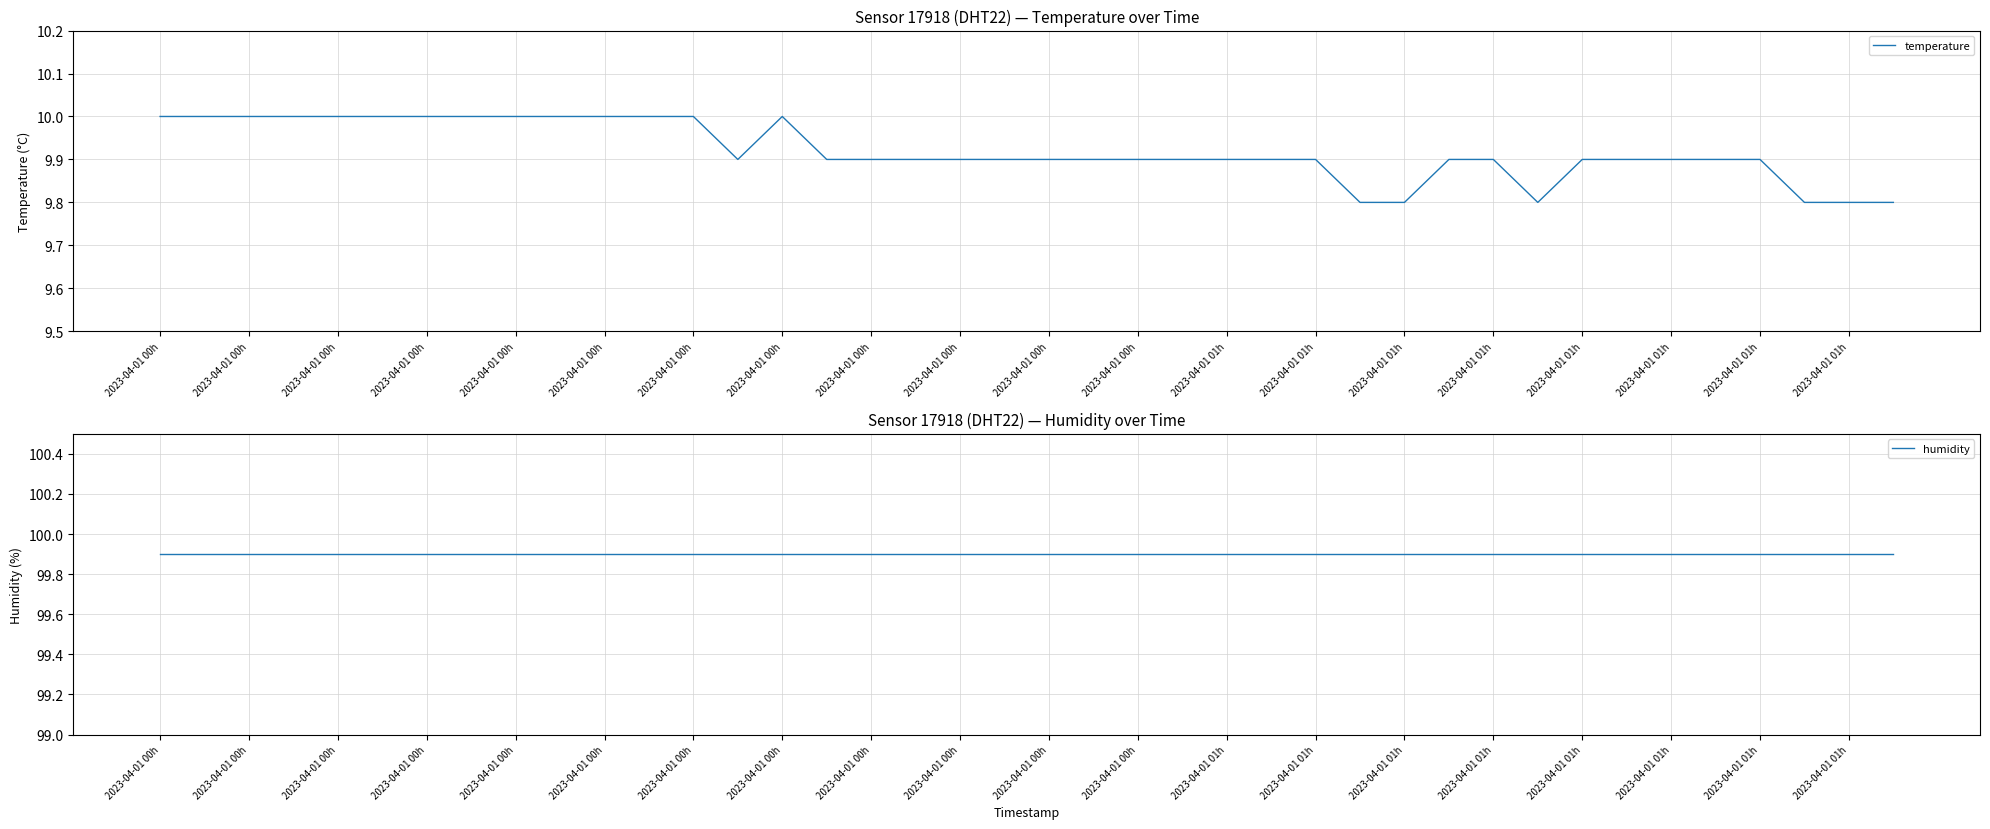

Reading right to left, list all the values displayed in this chart.

temperature: 9.8	9.8	9.8	9.9	9.9	9.9	9.9	9.9	9.8	9.9	9.9	9.8	9.8	9.9	9.9	9.9	9.9	9.9	9.9	9.9	9.9	9.9	9.9	9.9	9.9	10.0	9.9	10.0	10.0	10.0	10.0	10.0	10.0	10.0	10.0	10.0	10.0	10.0	10.0	10.0
humidity: 99.9	99.9	99.9	99.9	99.9	99.9	99.9	99.9	99.9	99.9	99.9	99.9	99.9	99.9	99.9	99.9	99.9	99.9	99.9	99.9	99.9	99.9	99.9	99.9	99.9	99.9	99.9	99.9	99.9	99.9	99.9	99.9	99.9	99.9	99.9	99.9	99.9	99.9	99.9	99.9